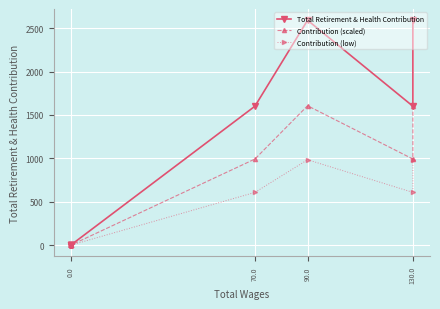

Which series has the largest range (max minus min)?

Total Retirement & Health Contribution